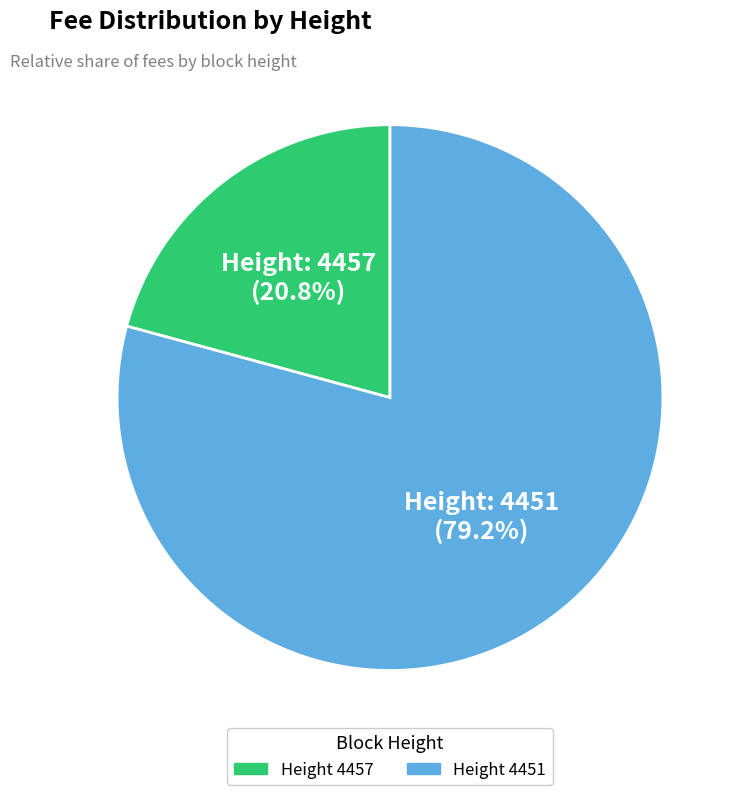

To the nearest percent, what is the average slice percentage?

50%